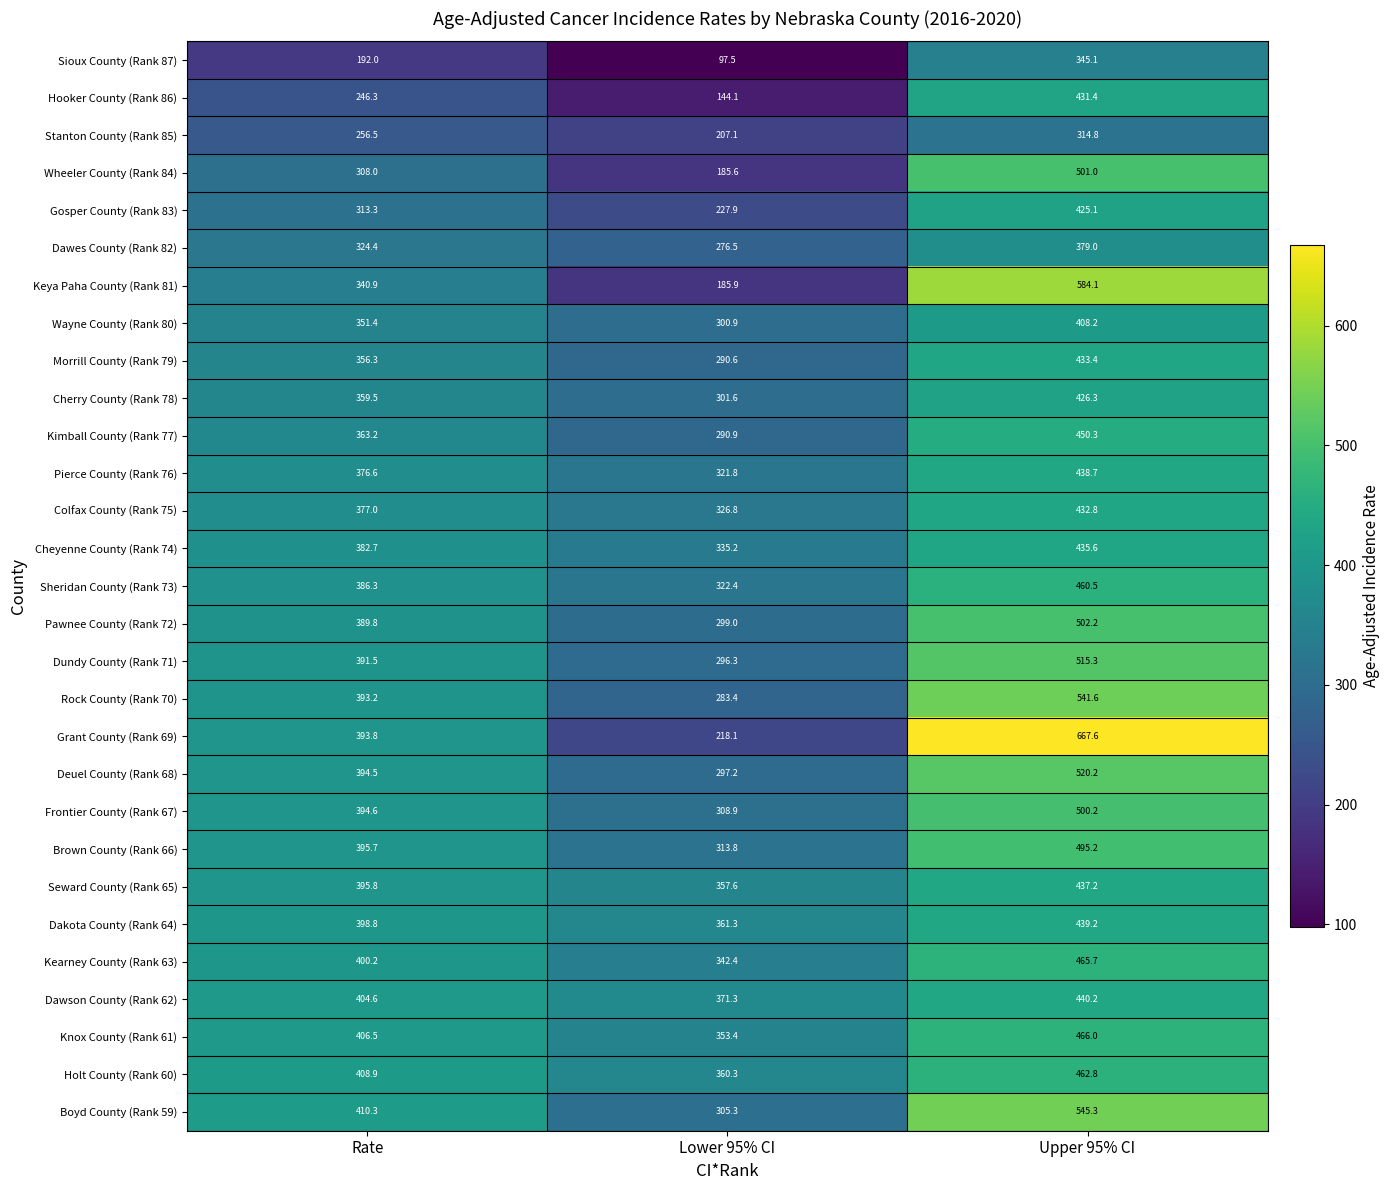

At which category is the sum across all series the highest?

Upper 95% CI